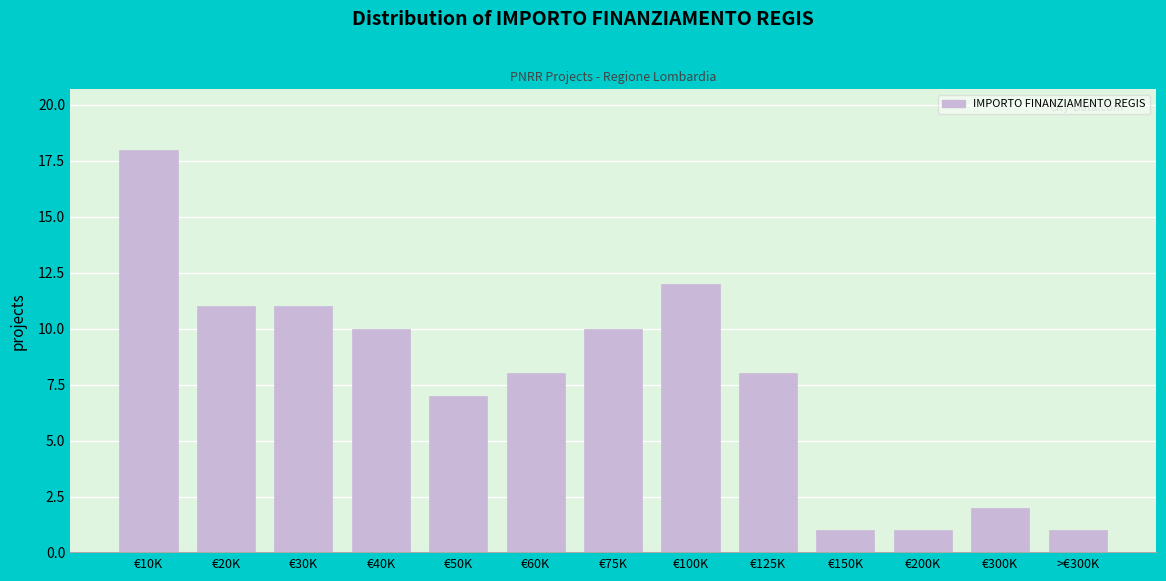

Reading left to right, list all the values displayed in this chart.

€10K=18	€20K=11	€30K=11	€40K=10	€50K=7	€60K=8	€75K=10	€100K=12	€125K=8	€150K=1	€200K=1	€300K=2	>€300K=1